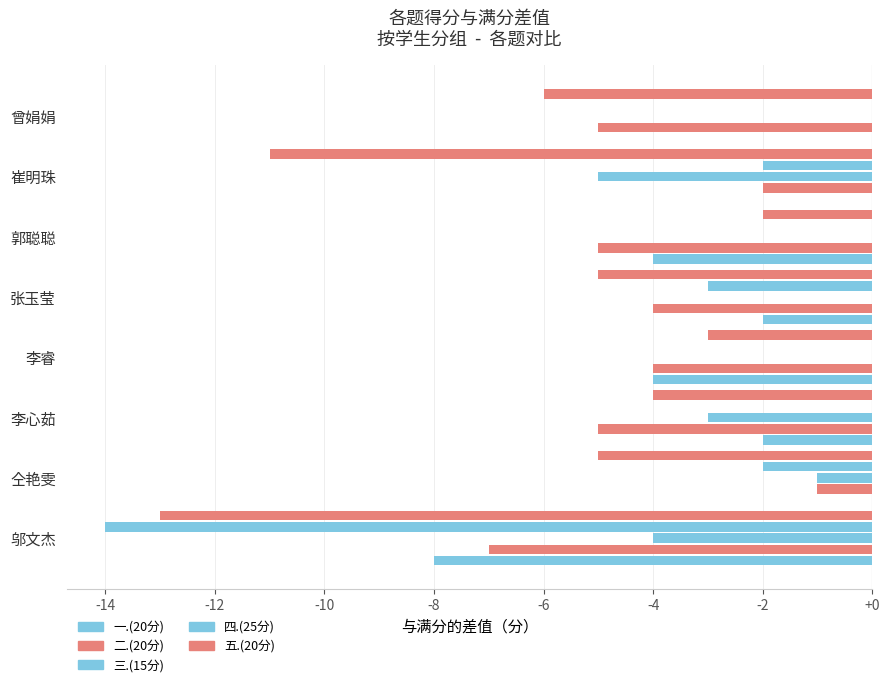

How many categories are shown in the chart?

8